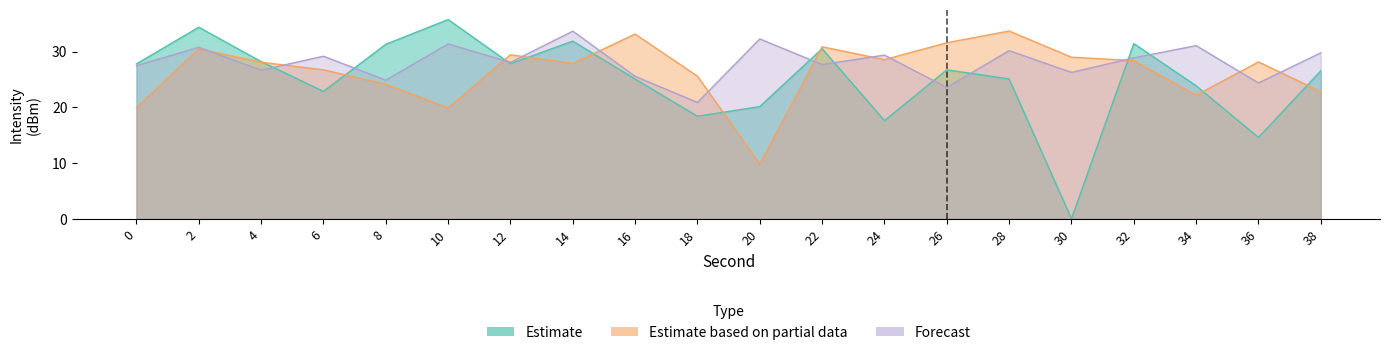

What are all the series names shown in the legend?

Estimate, Estimate based on partial data, Forecast